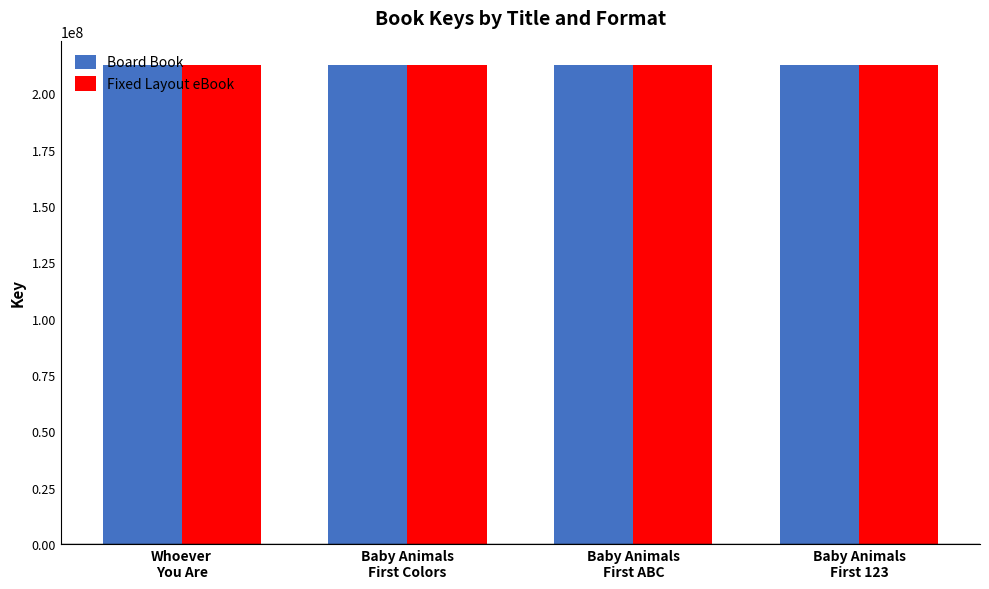

Does the chart contain stacked bars?

No